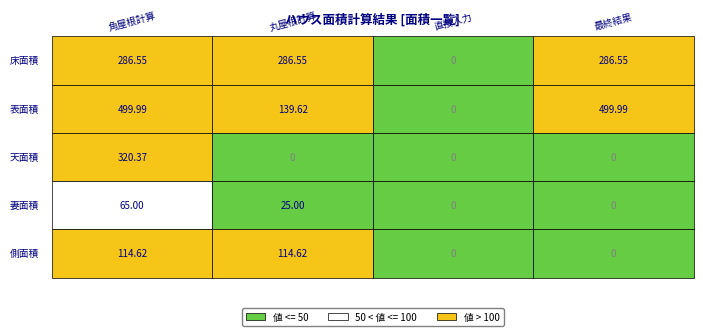

Between 0 and 2, which series saw the biggest shift?

表面積